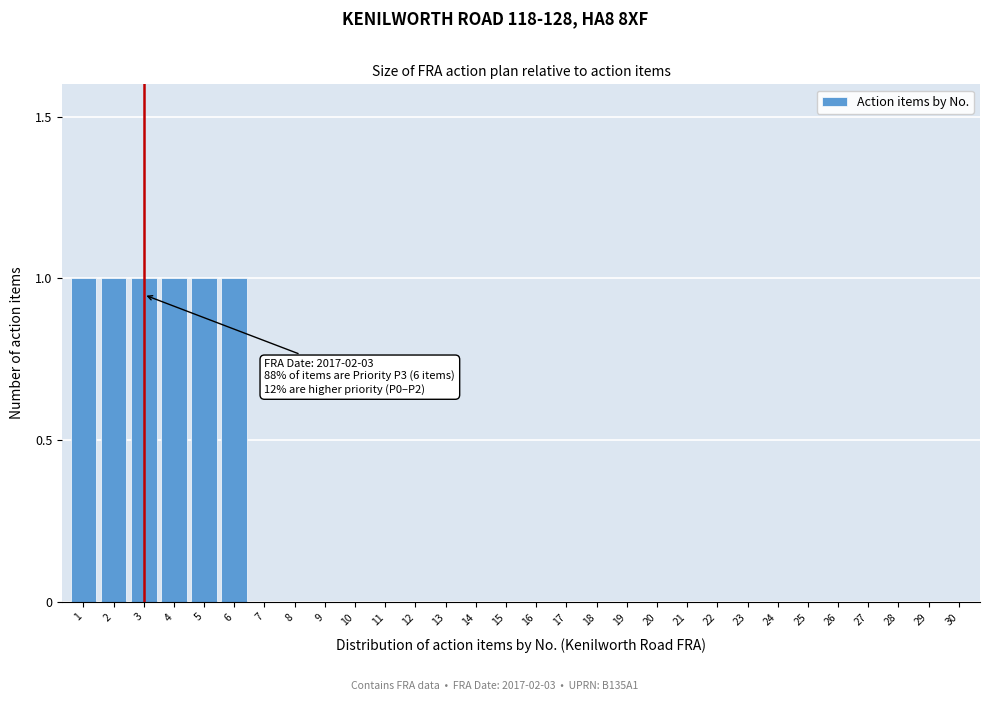

Reading left to right, list all the values displayed in this chart.

1=1	2=1	3=1	4=1	5=1	6=1	7=0	8=0	9=0	10=0	11=0	12=0	13=0	14=0	15=0	16=0	17=0	18=0	19=0	20=0	21=0	22=0	23=0	24=0	25=0	26=0	27=0	28=0	29=0	30=0